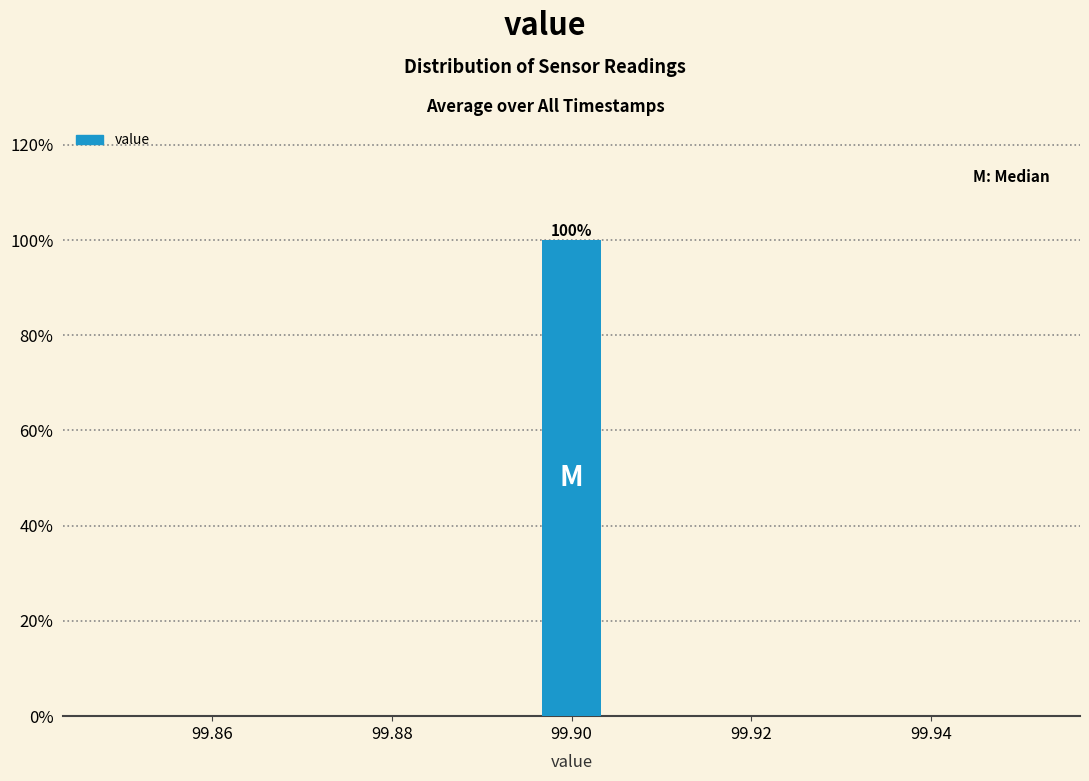

Read against the x-axis, roughly where is the centre of the tallest bar?

99.900